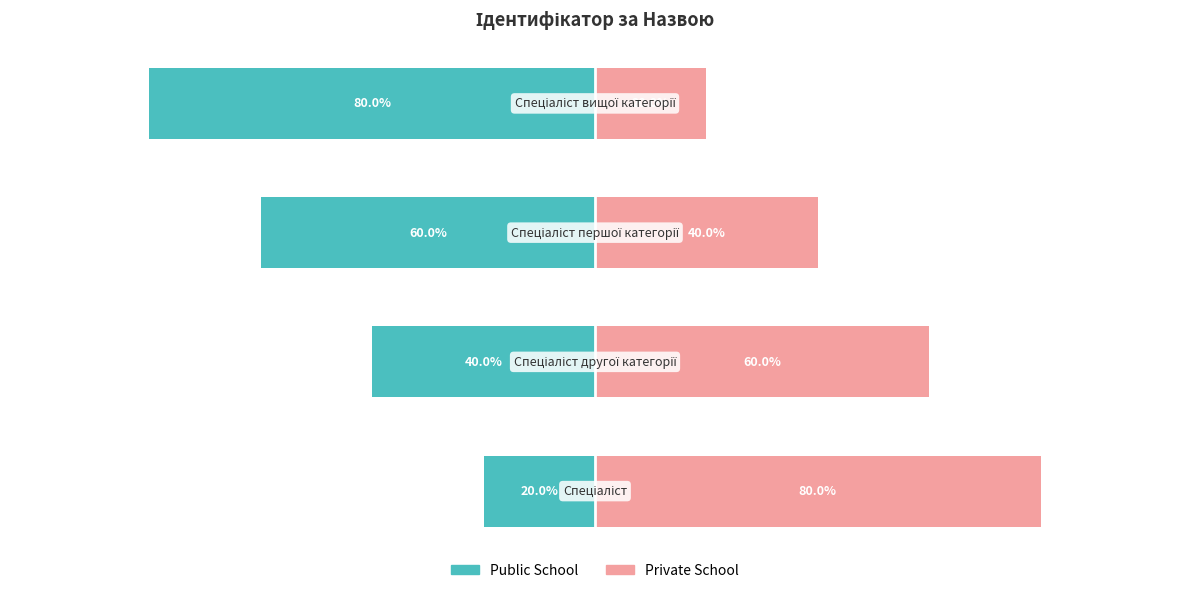

What is the value of the Private School bar at the 2nd from the left?

60